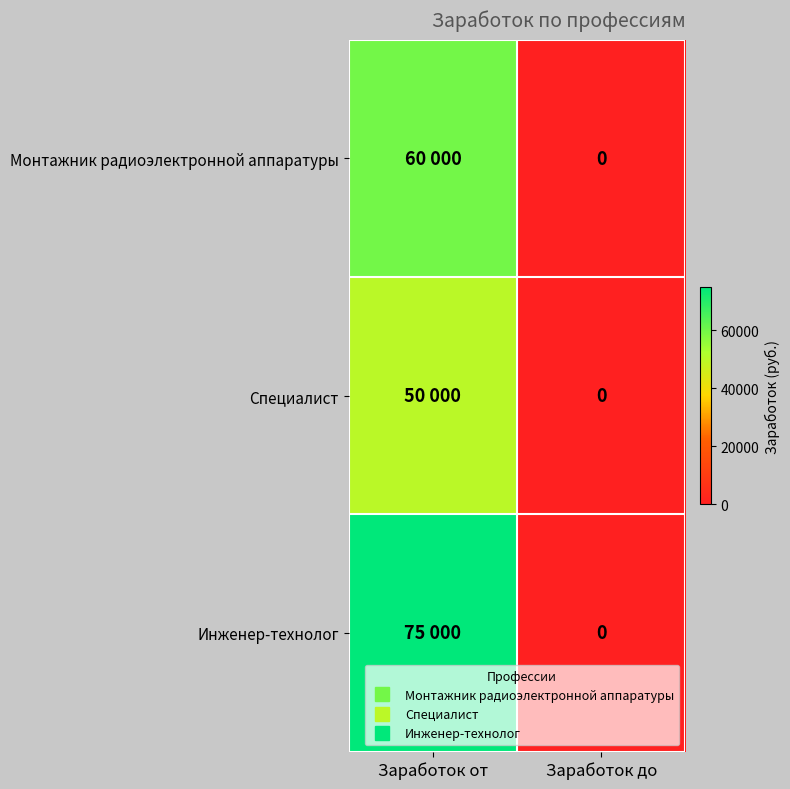

What is the average value of the Монтажник радиоэлектронной аппаратуры series?

30000